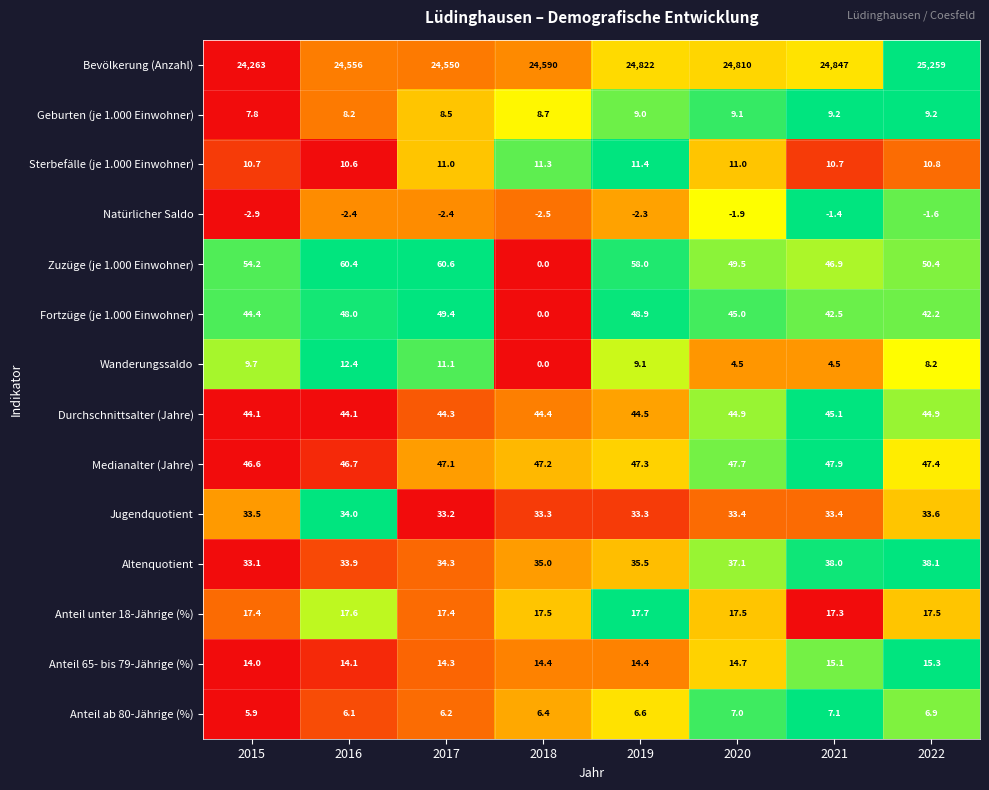

What is the total value across all series at 2016?

24889.7